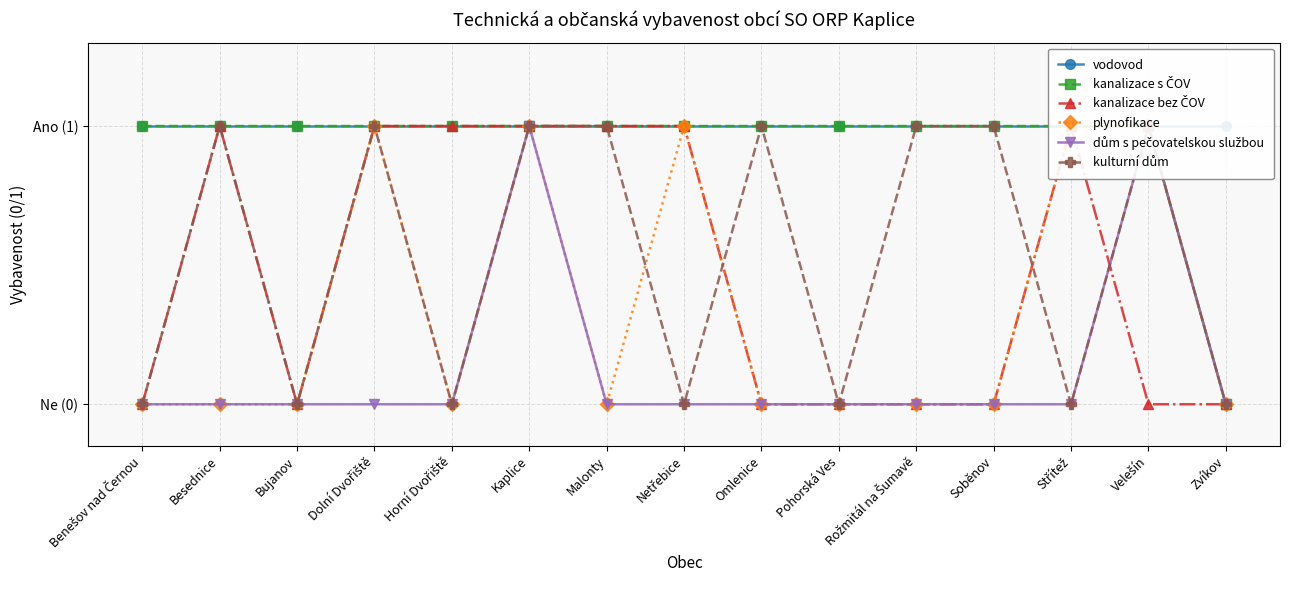

Count the number of categories in the chart.

15